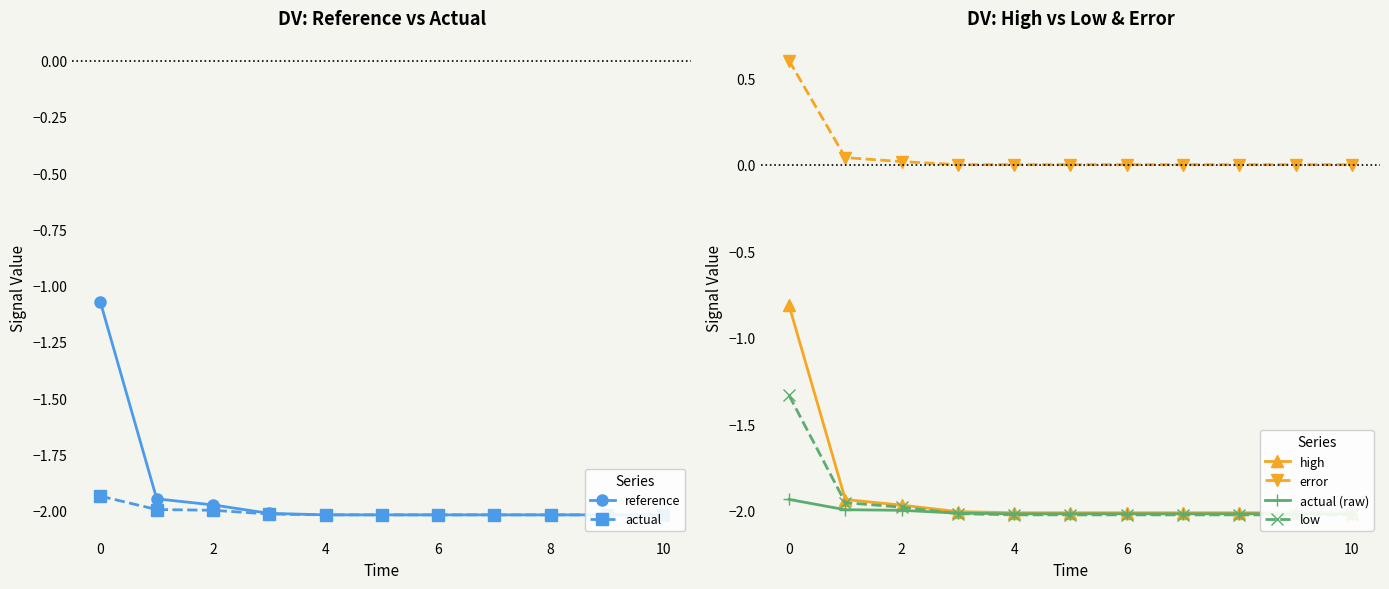

What is the value of the actual point at the 11th from the left?

-2.0